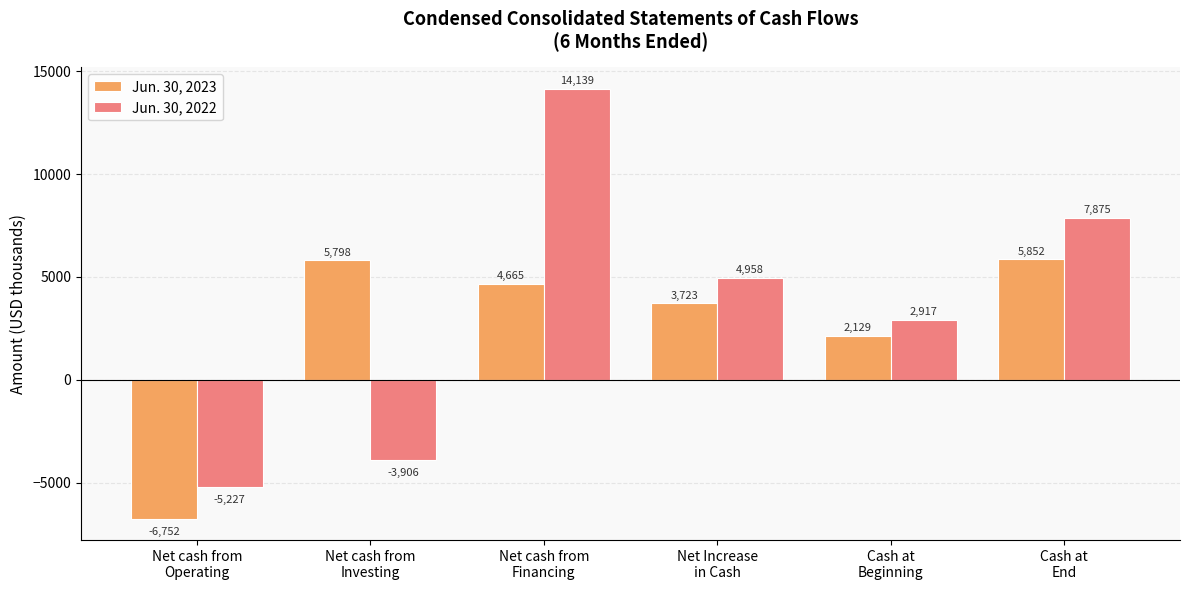

Rank the series by their average value, from lowest to highest.

Jun. 30, 2023, Jun. 30, 2022